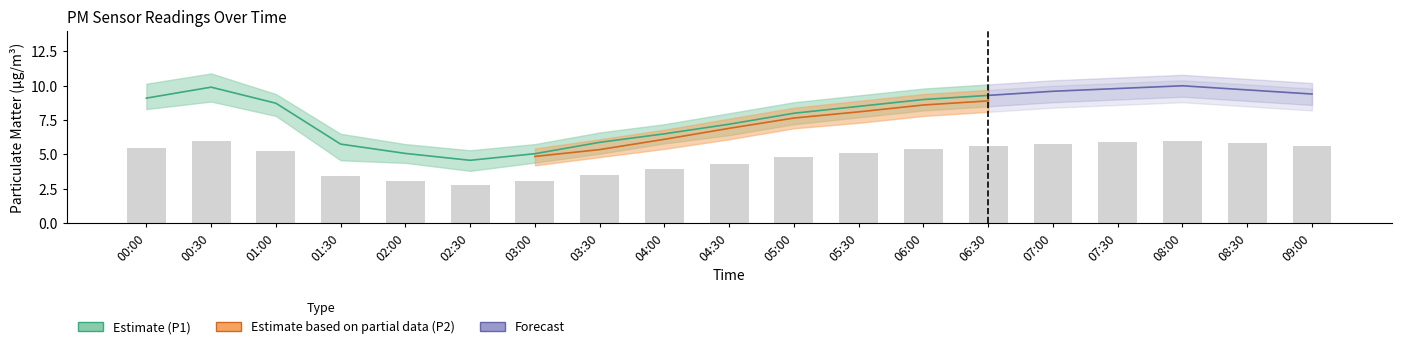

Is it true that P2 equals 8.9 at 06:30?

True